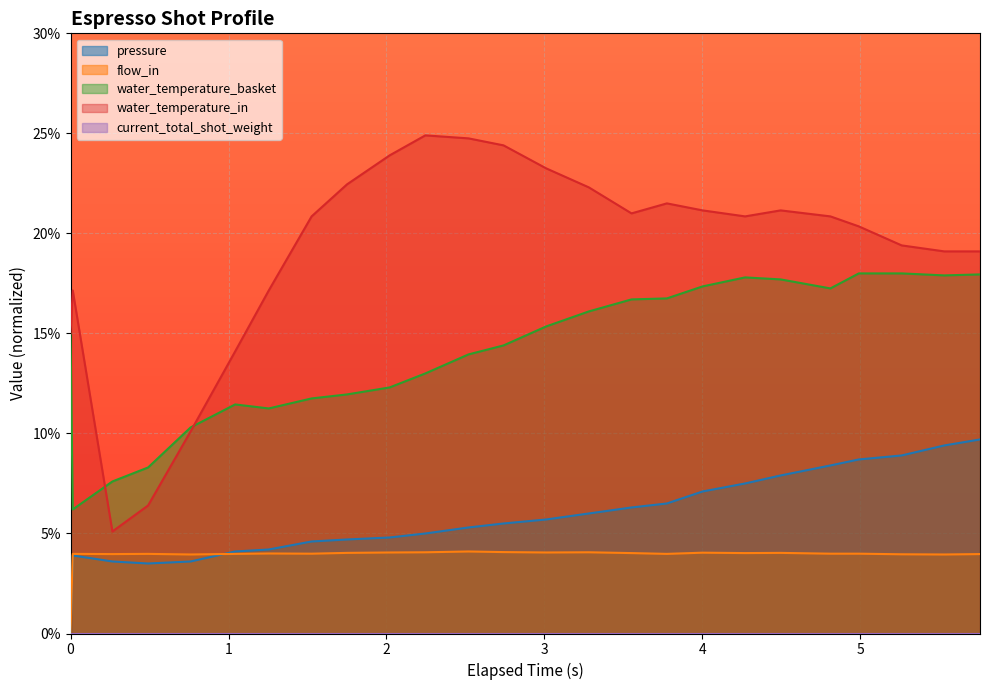

What is the maximum value shown in the chart?

24.9